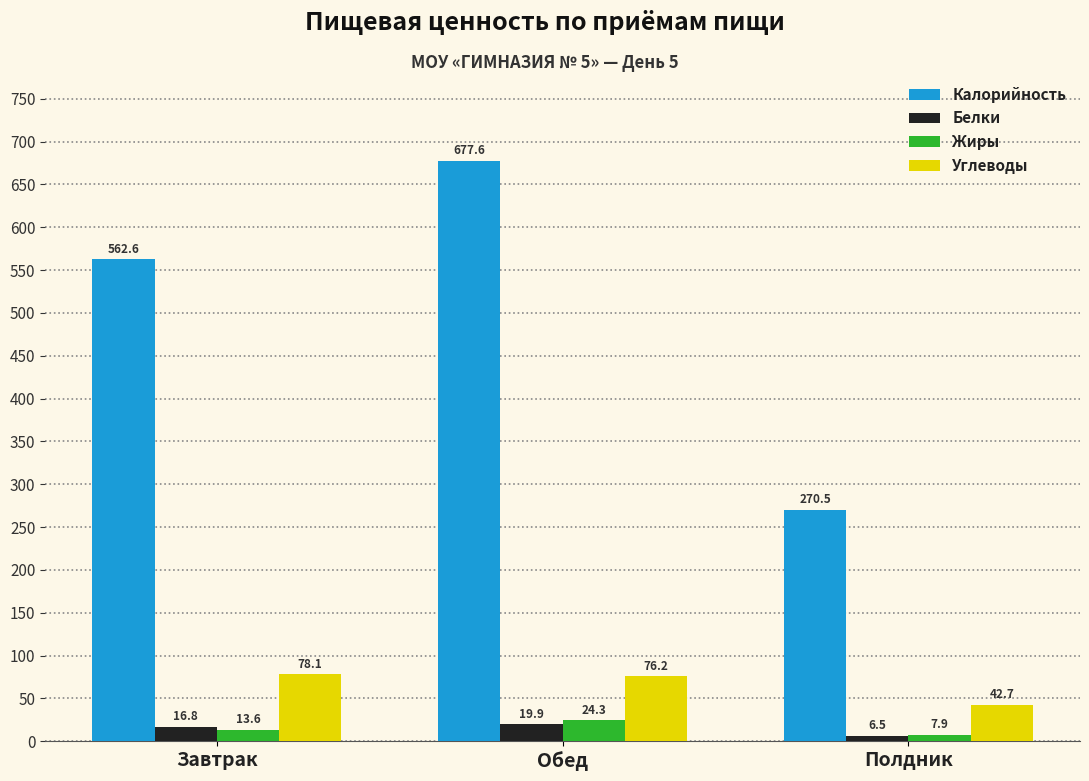

Reading left to right, extract all data points from this chart.

Калорийность: Завтрак=562.6	Обед=677.6	Полдник=270.5
Белки: Завтрак=16.8	Обед=19.9	Полдник=6.5
Жиры: Завтрак=13.6	Обед=24.3	Полдник=7.9
Углеводы: Завтрак=78.1	Обед=76.2	Полдник=42.7